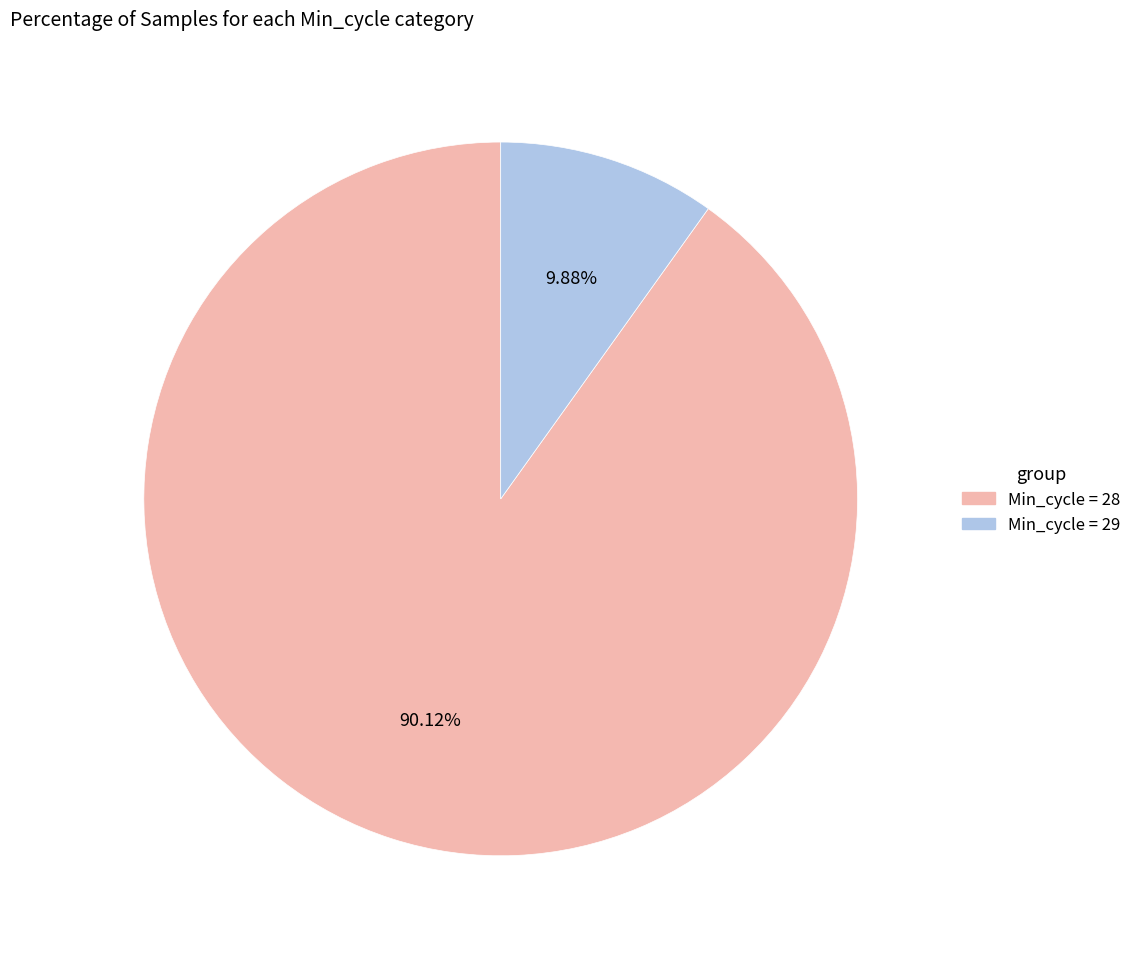

Which has a higher value, Min_cycle = 28 or Min_cycle = 29?

Min_cycle = 28